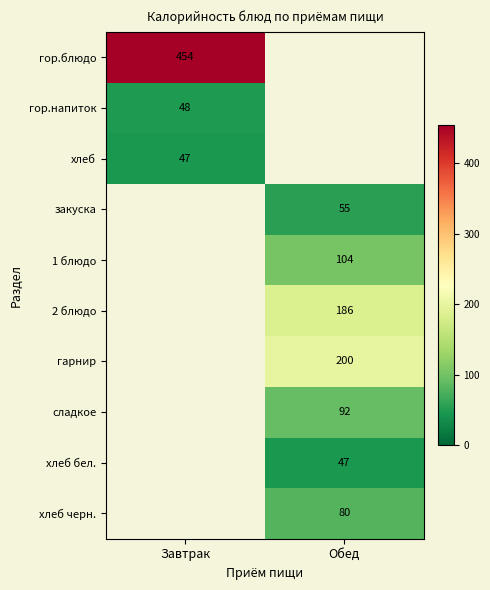

The хлеб черн. series shows 80 at Обед. True or false?

True